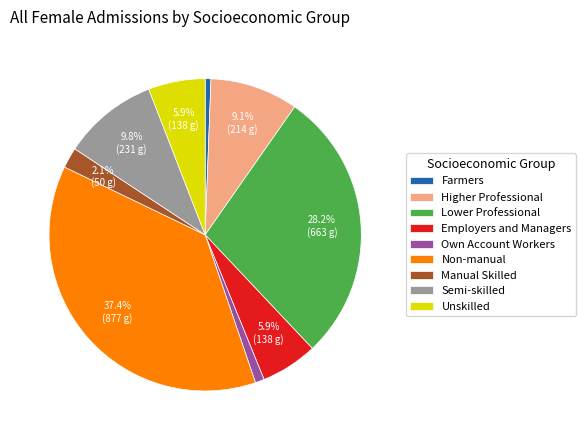

Between Higher Professional and Lower Professional, which is larger?

Lower Professional